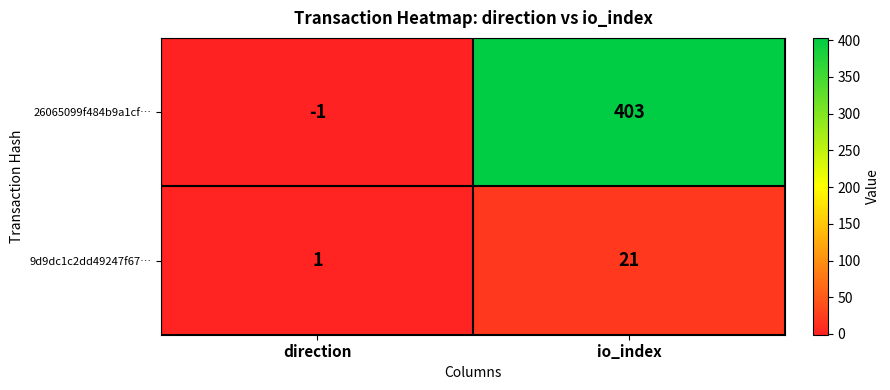

Reading left to right, extract all data points from this chart.

26065099f484b9a1cf…: -1	403
9d9dc1c2dd49247f67…: 1	21